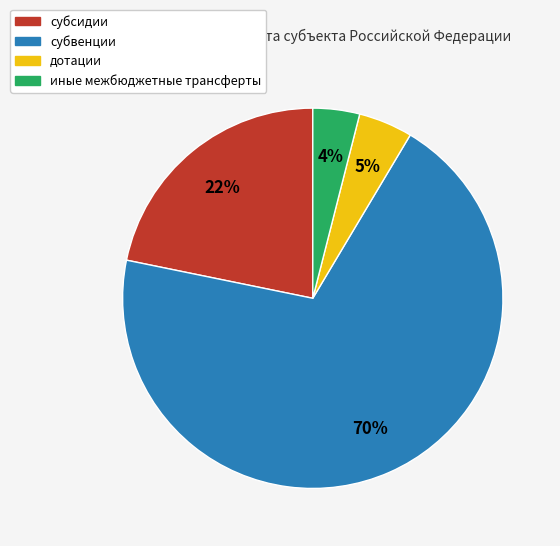

How many slices are in this pie chart?

4